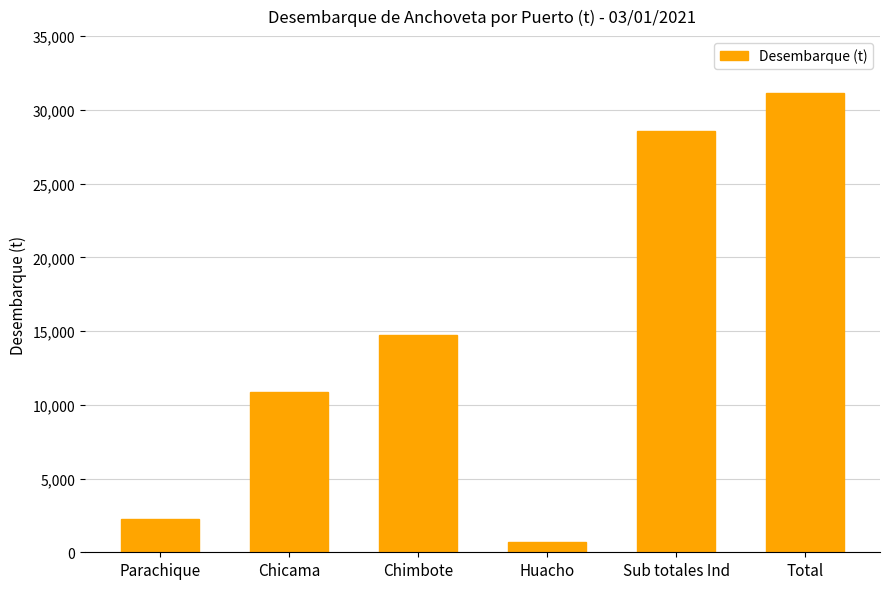

Which has a higher value, Total or Chicama?

Total